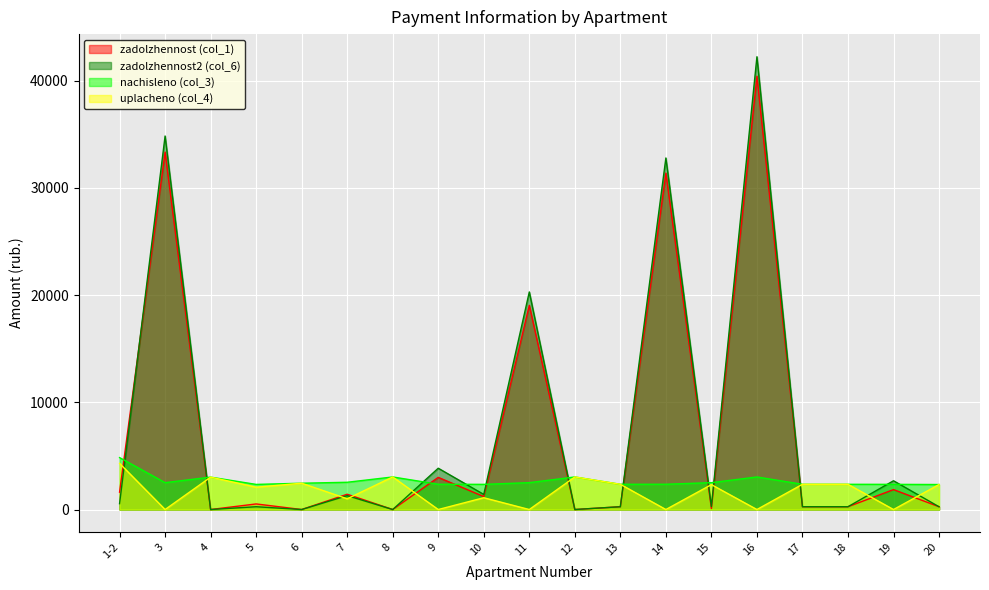

What is the maximum value shown in the chart?

42240.5